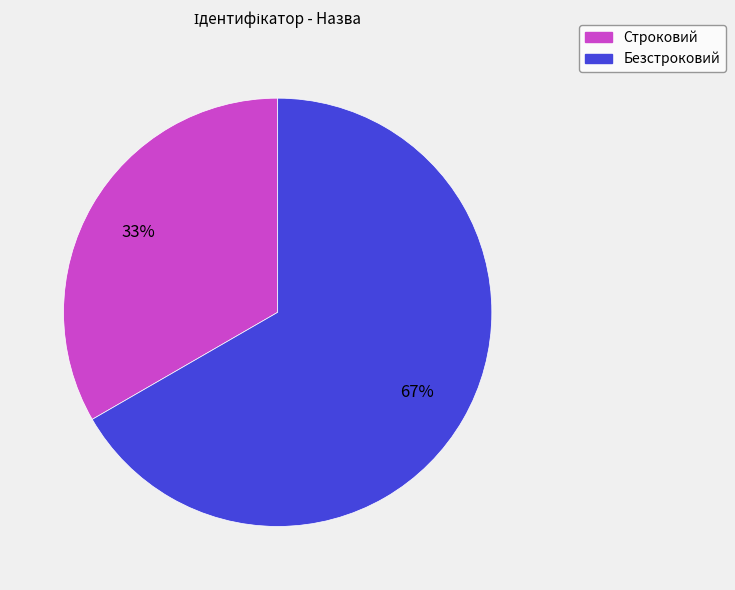

To the nearest percent, what portion does Строковий represent?

33%